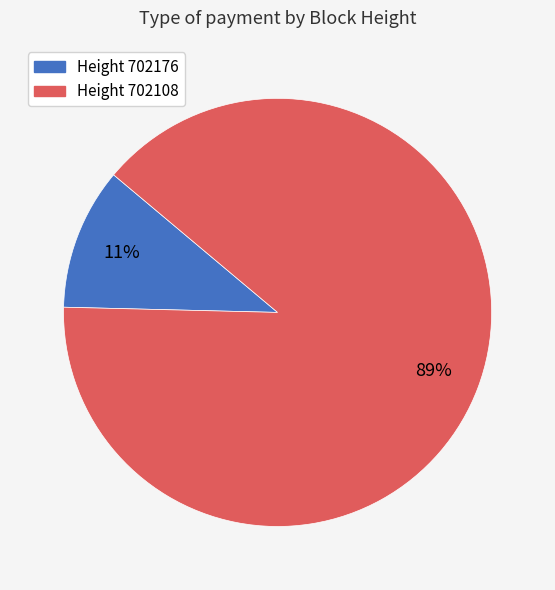

How many slices are in this pie chart?

2